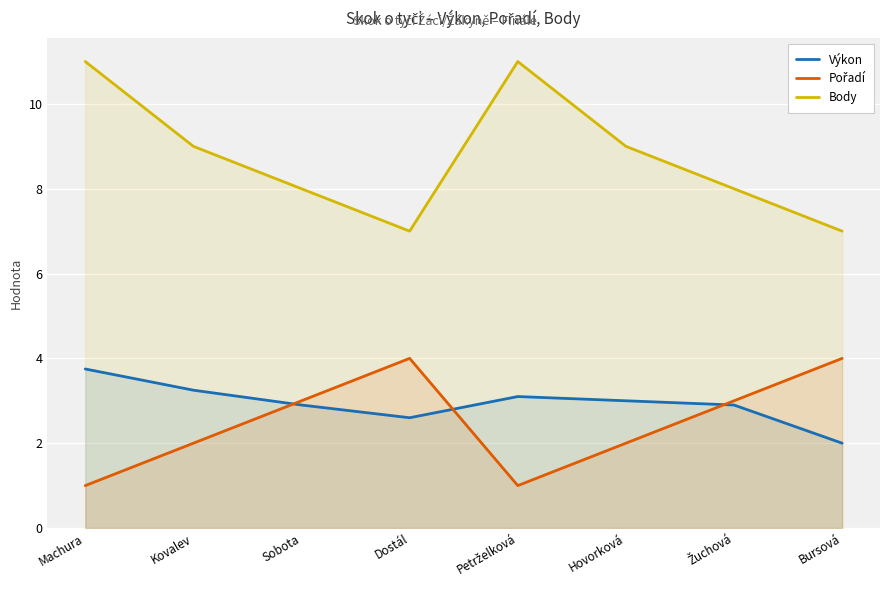

What is the spread (max minus min) of values at Žuchová?

5.1